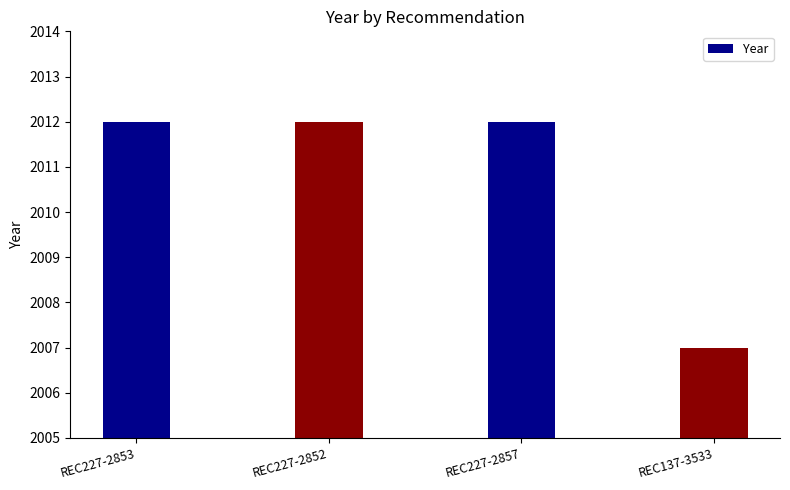

Are the bars horizontal?

No